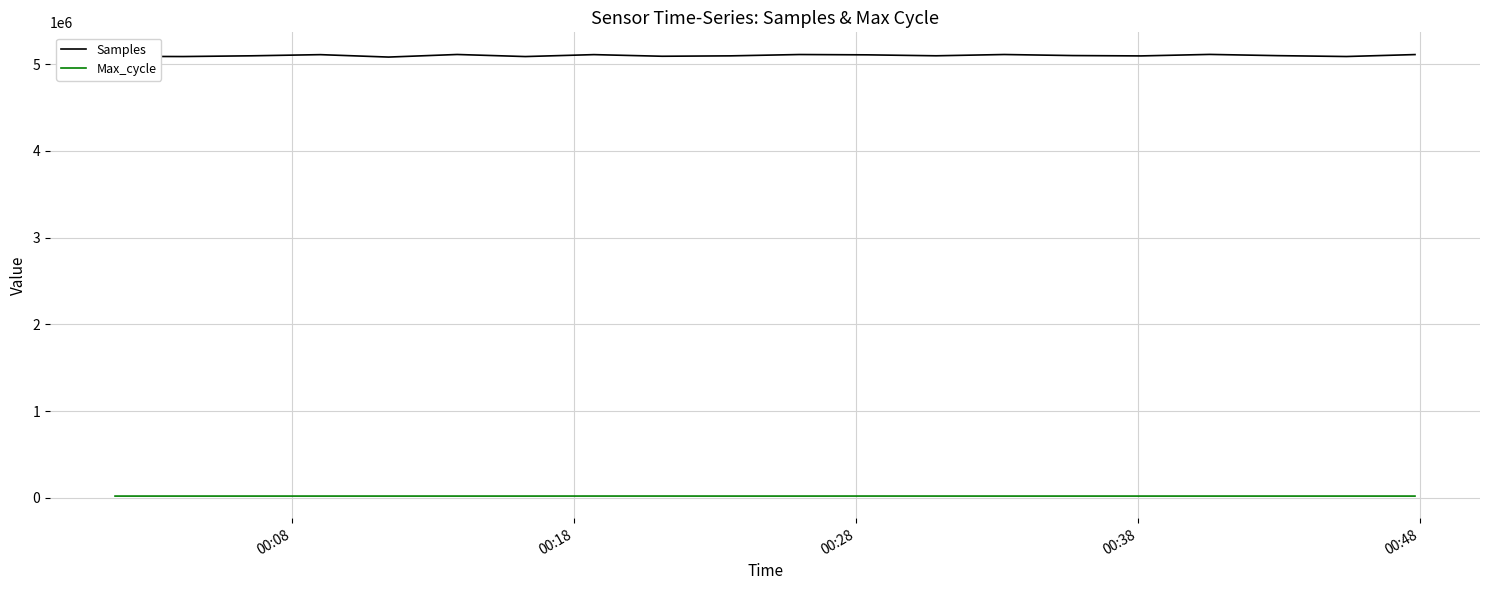

Rank the series by their average value, from lowest to highest.

Max_cycle, Samples